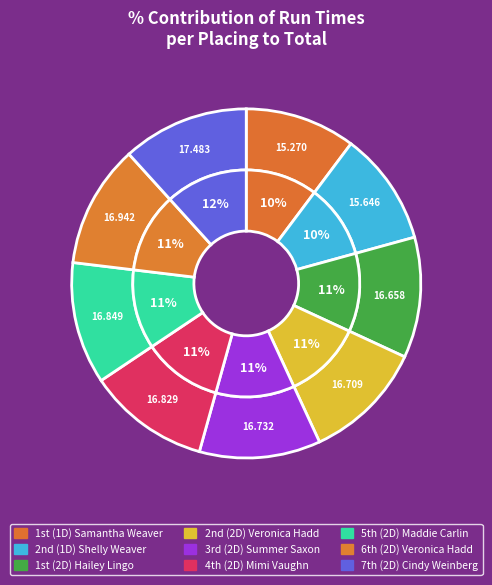

Which category has the biggest portion of the pie?

7th (2D) Cindy Weinberg